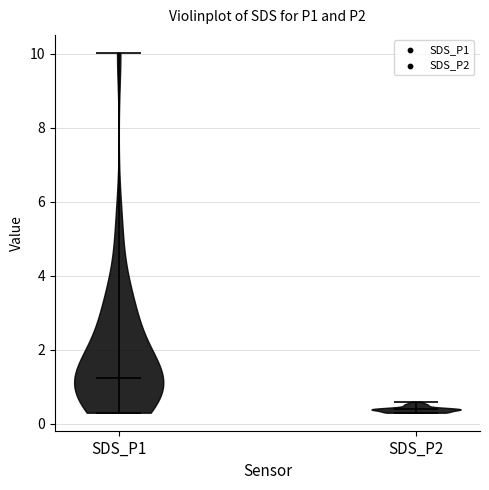

Reading left to right, read every violin against the y-axis: where its median line is, and the lowest and highest points it reaches. The values are not printed on the chart, so give them approximately, as read against the axis.

SDS_P1: median line 1.2, lowest point 0.4, highest point 10.0
SDS_P2: median line 0.4, lowest point 0.4, highest point 0.6